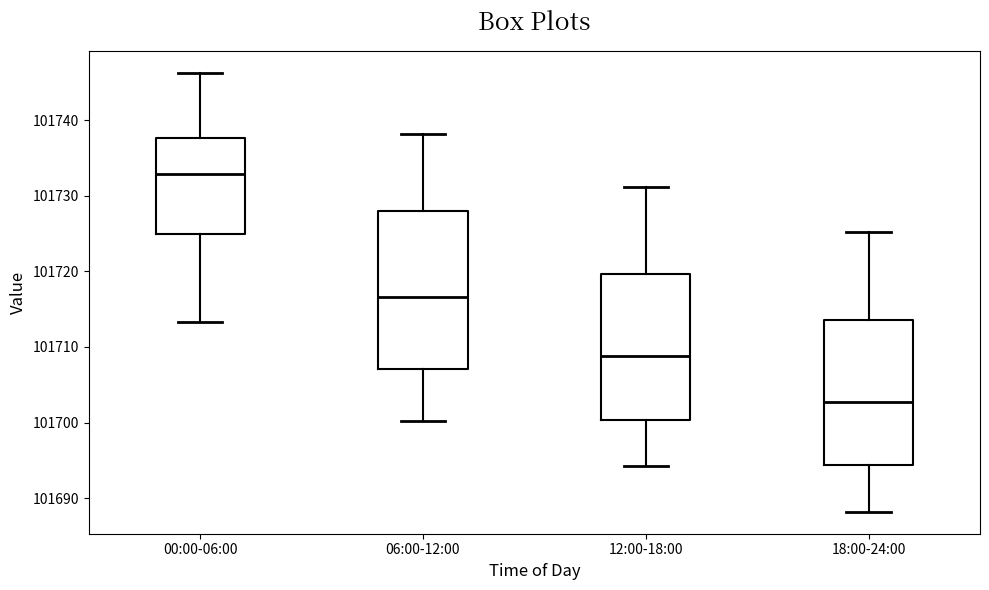

Reading left to right, read every box against the y-axis: the position of its median line, the range the box covers, and the ends of its whiskers. The values are not printed on the chart, so give them approximately, as read against the axis.

00:00-06:00: median 101733, box 101725 to 101738, whiskers 101713 to 101746
06:00-12:00: median 101717, box 101707 to 101728, whiskers 101700 to 101738
12:00-18:00: median 101709, box 101700 to 101720, whiskers 101694 to 101731
18:00-24:00: median 101703, box 101694 to 101714, whiskers 101688 to 101725